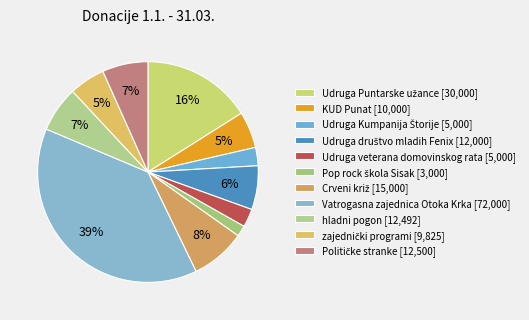

True or false: KUD Punat accounts for 5% of the total.

True